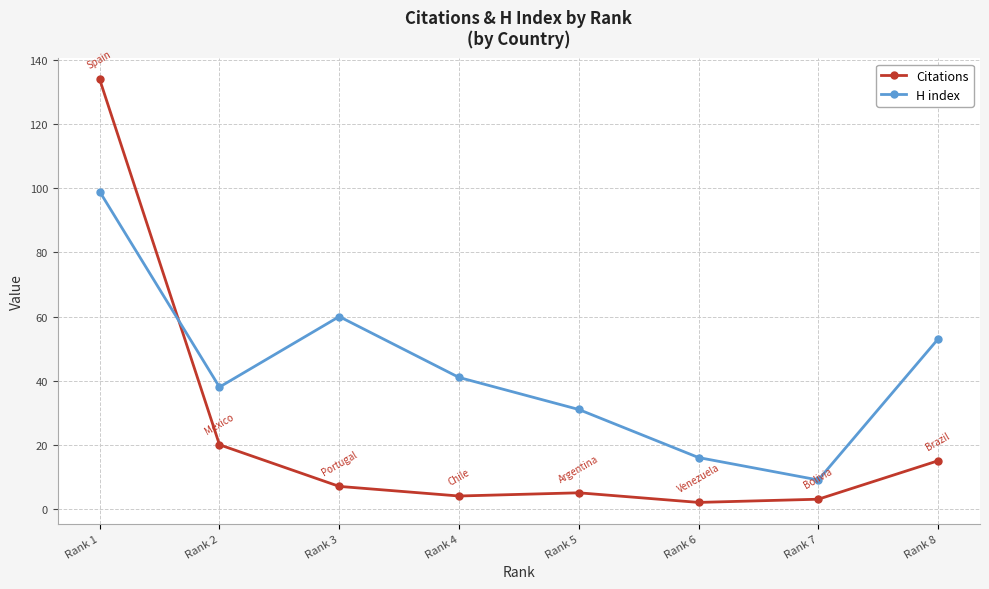

What is the smallest value displayed?

2